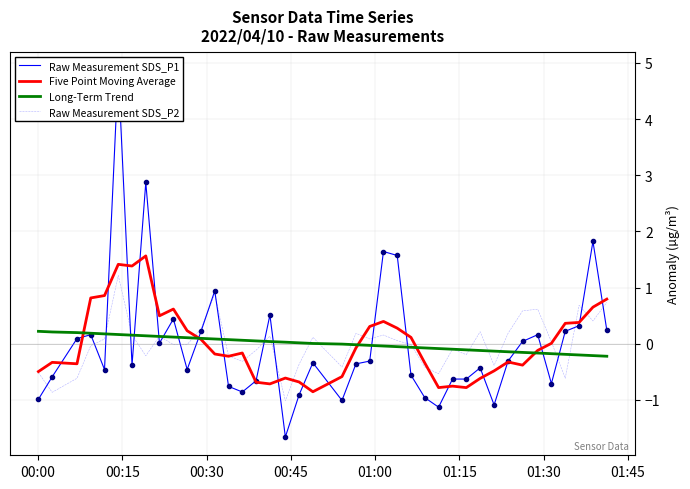

What is the lowest value of the Five Point Moving Average series?

-0.9